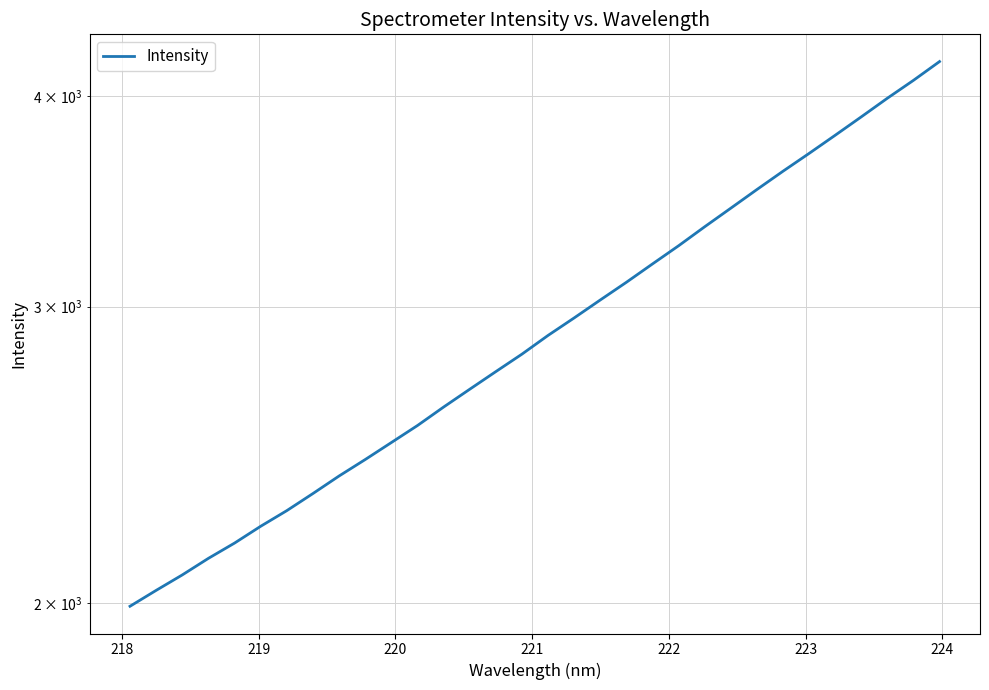

Count the number of data series in this chart.

1